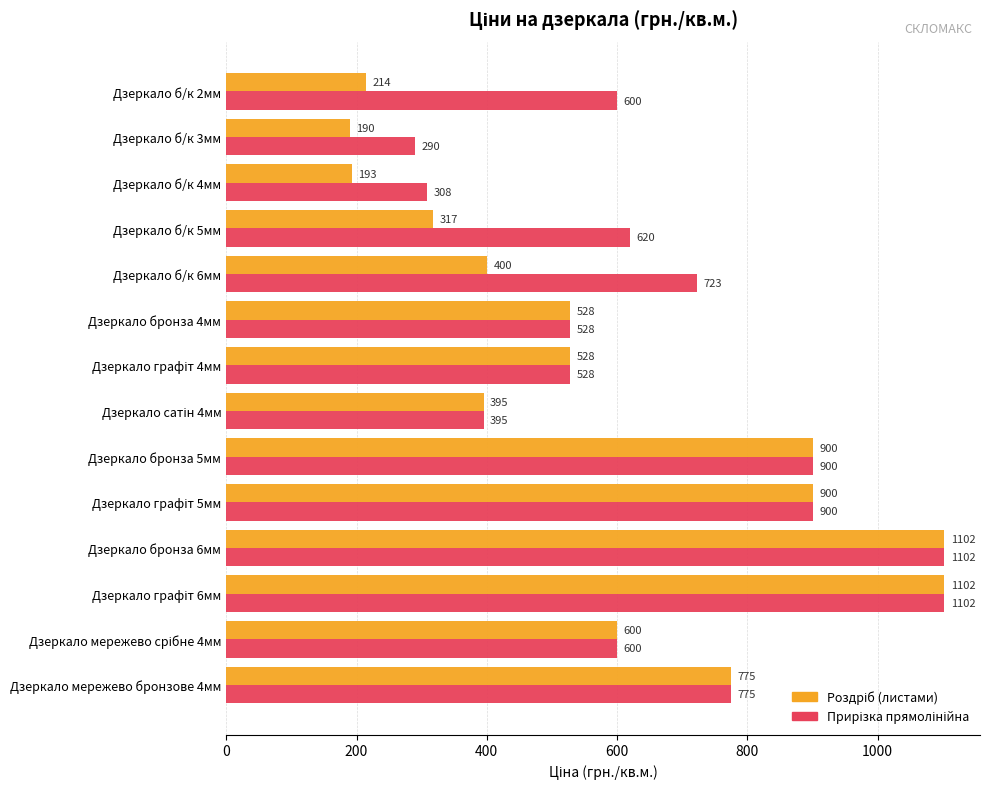

What is the total value across all series at Дзеркало б/к 6мм?

1123